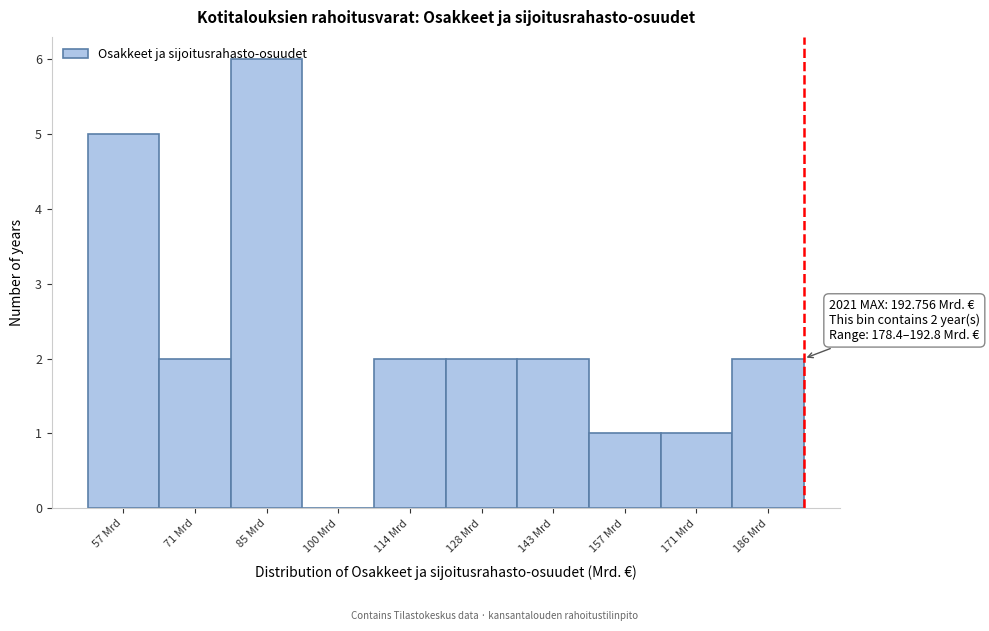

Over which range of the x-axis is the bar tallest?

78 to 92